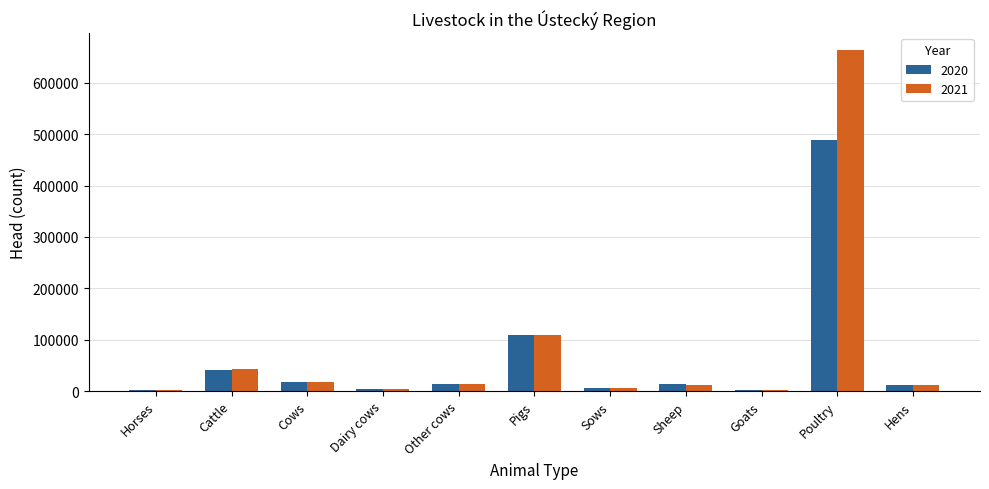

Are the bars grouped side by side (vs. stacked)?

Yes